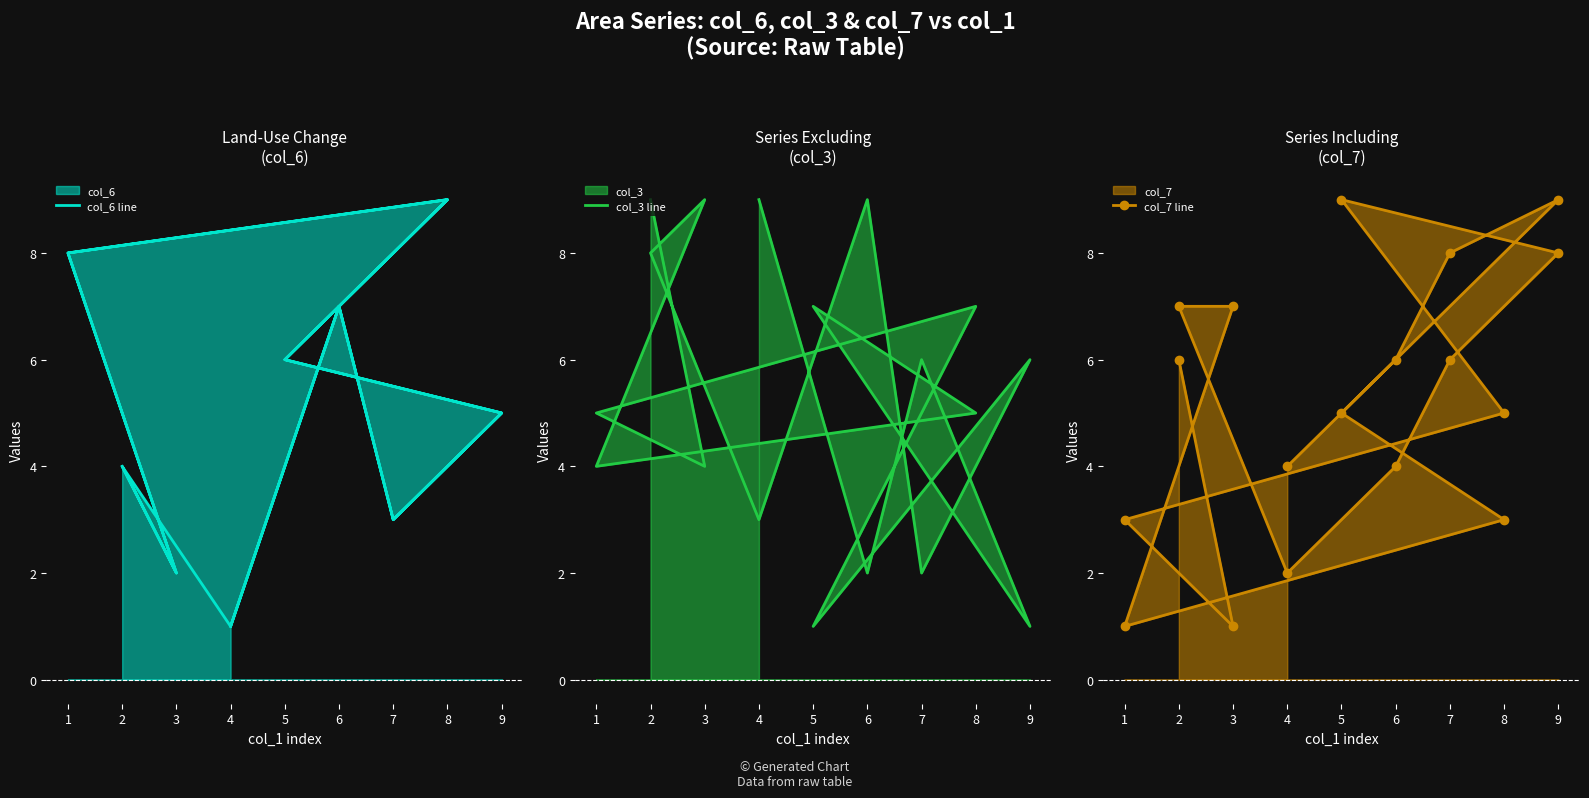

Where is the first local minimum for col_6 line?

3